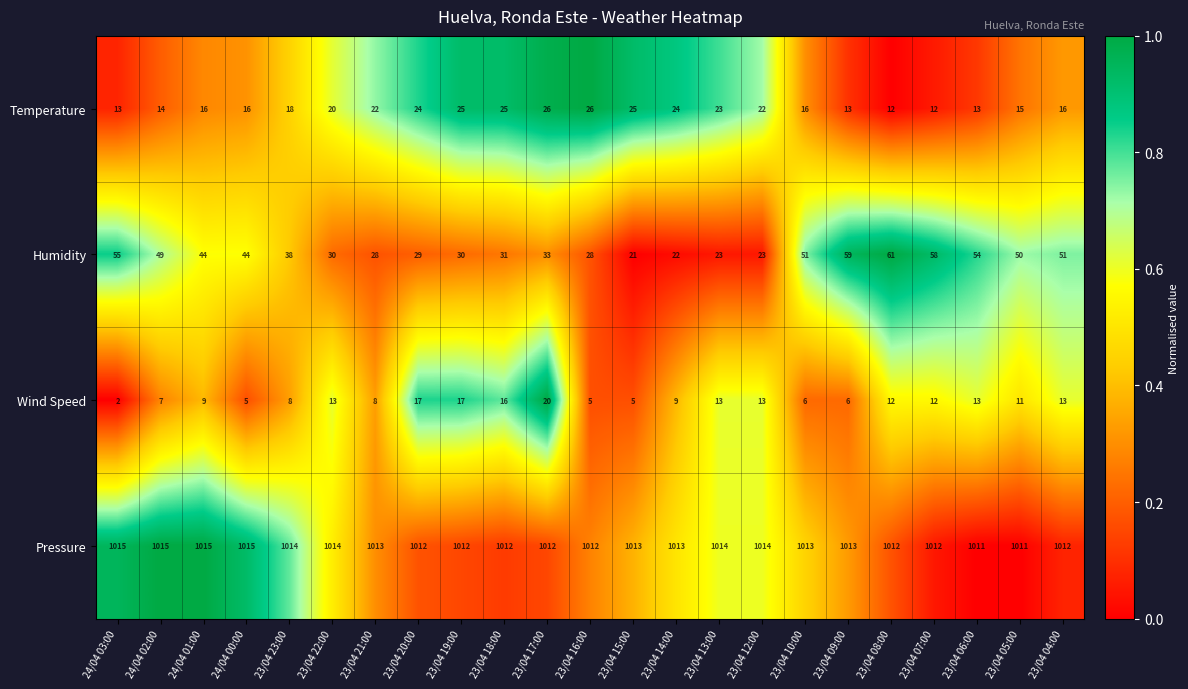

What is the approximate value of Temperature at 23/04 17:00, to the nearest 5?

25